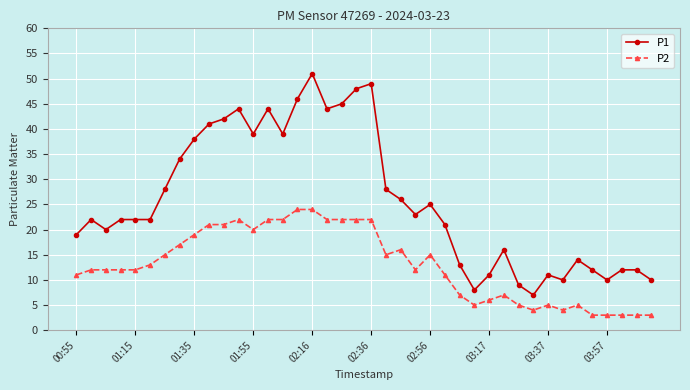

Which series has the largest range (max minus min)?

P1